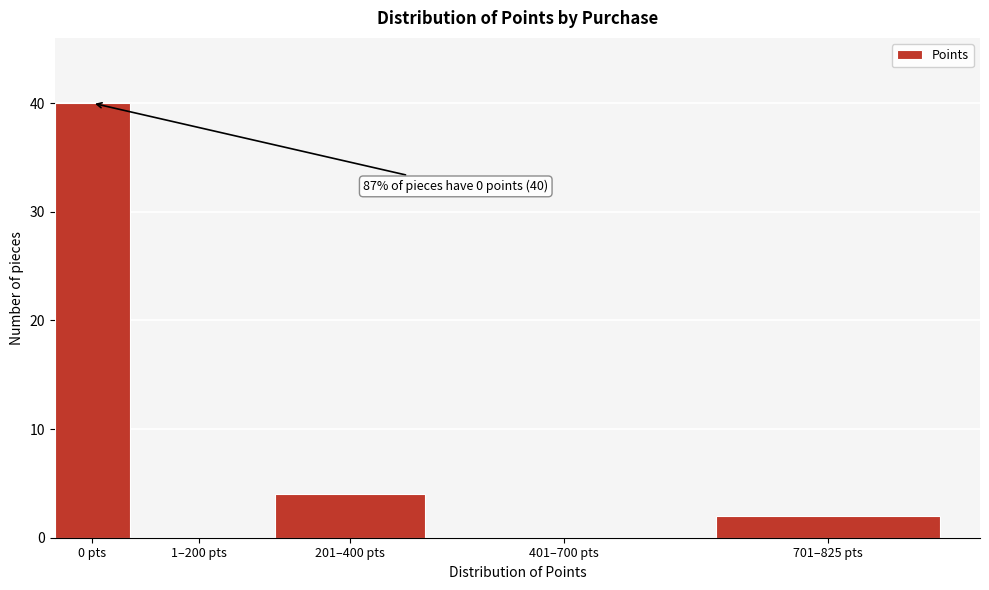

Reading right to left, transcribe all the data shown in this chart.

701–825 pts=2	401–700 pts=0	201–400 pts=4	1–200 pts=0	0 pts=40